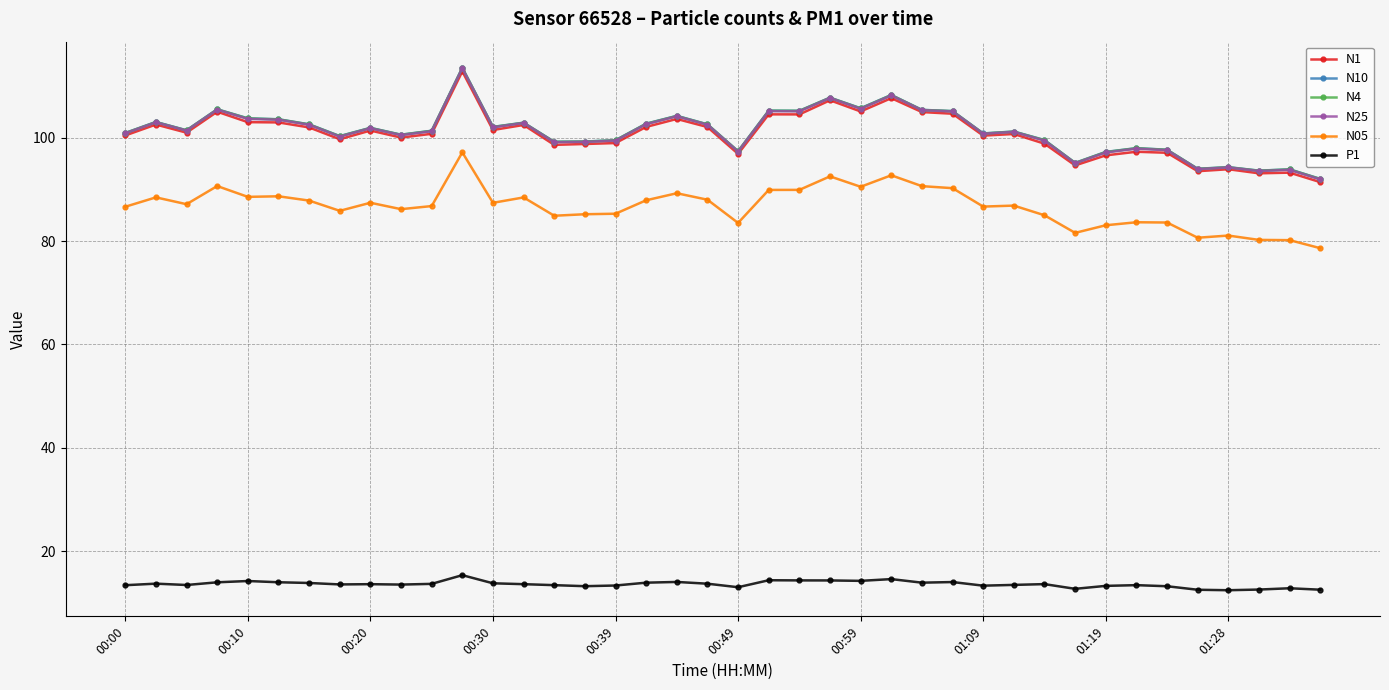

How many categories are shown in the chart?

40